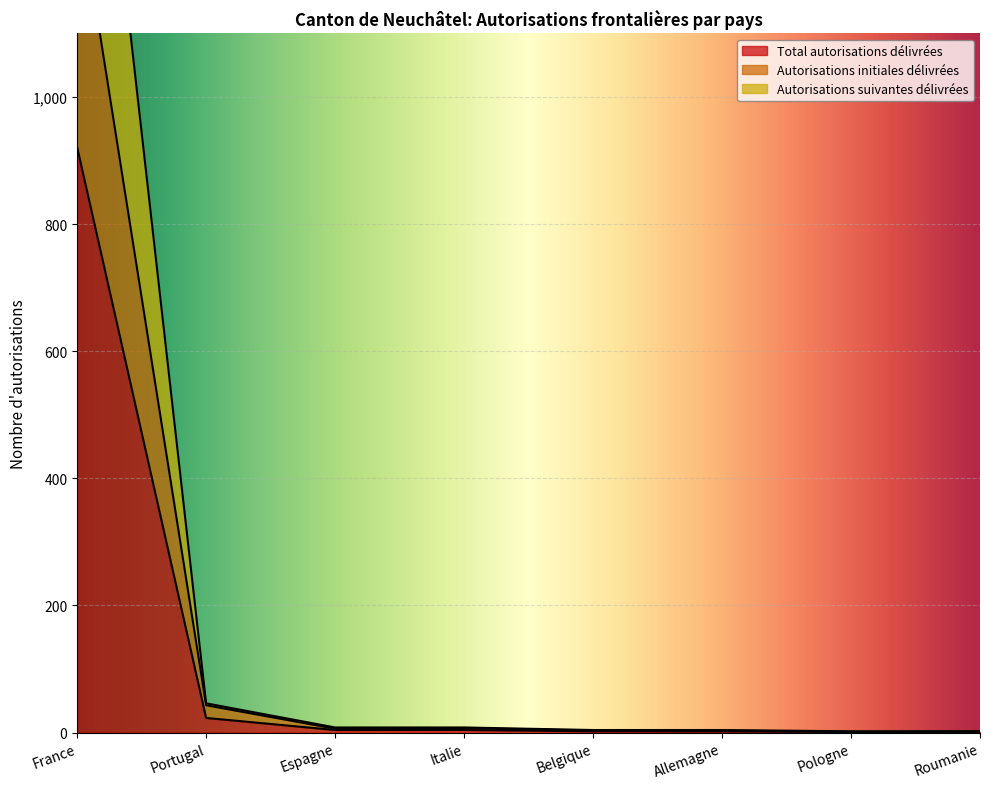

What is the value of the Total autorisations délivrées point at the 5th from the left?

2